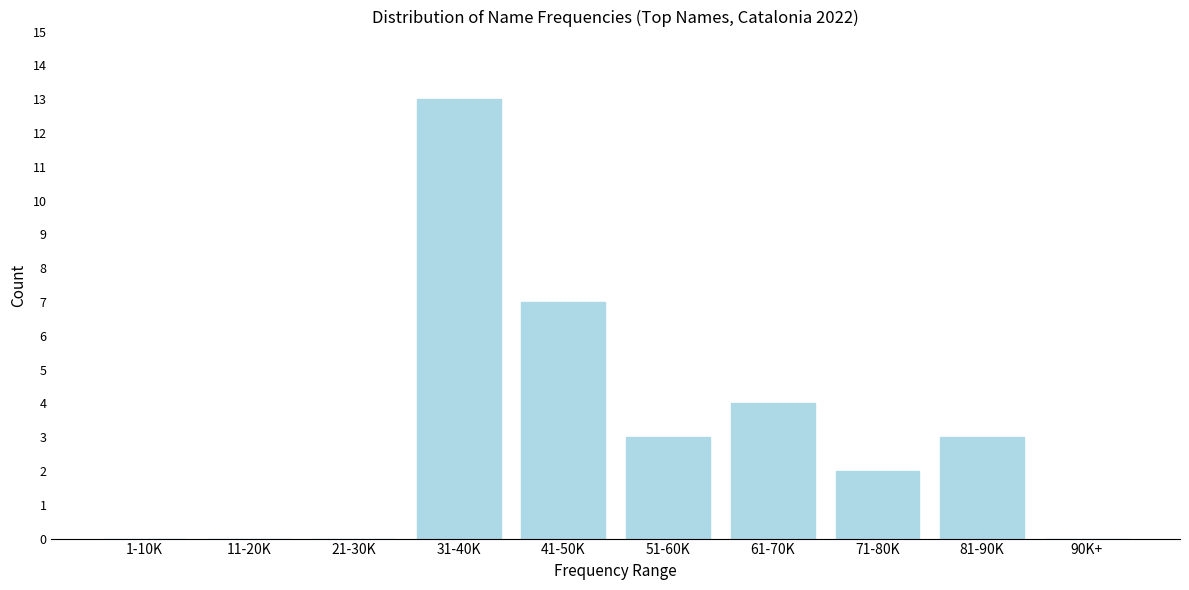

Reading right to left, what are all the values shown in this chart?

90K+=0	81-90K=3	71-80K=2	61-70K=4	51-60K=3	41-50K=7	31-40K=13	21-30K=0	11-20K=0	1-10K=0